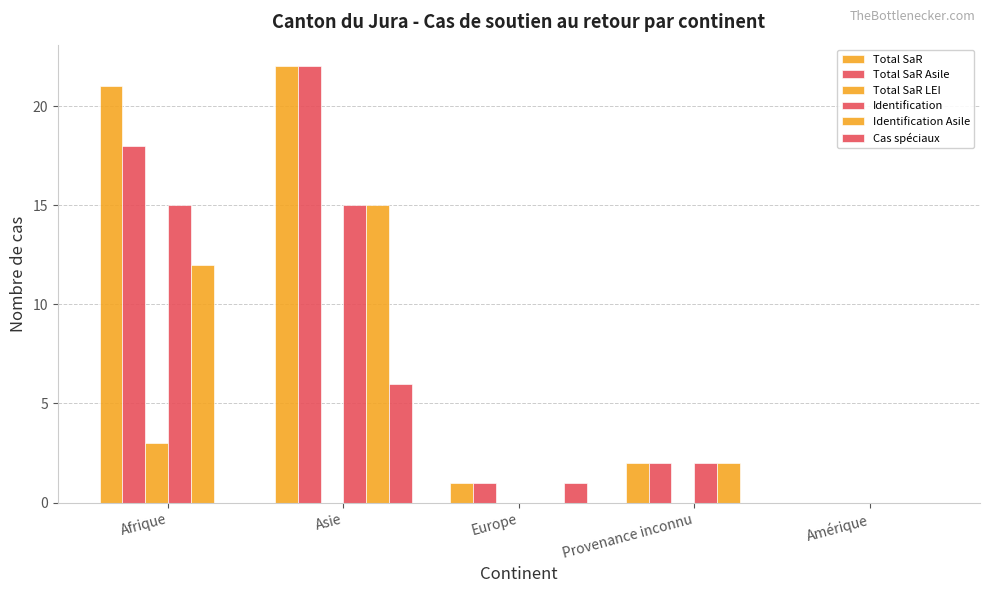

At which label does Total SaR LEI reach its peak?

Afrique